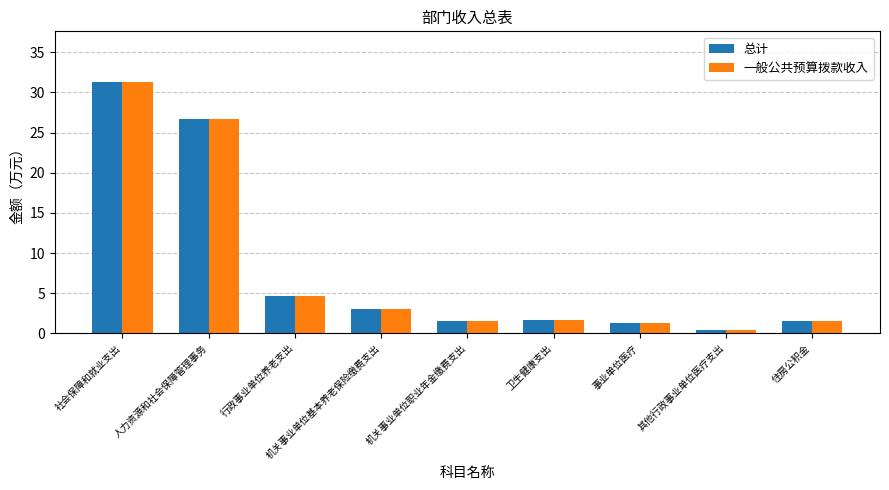

What is the difference between the maximum and minimum values in the 一般公共预算拨款收入 series?

30.9